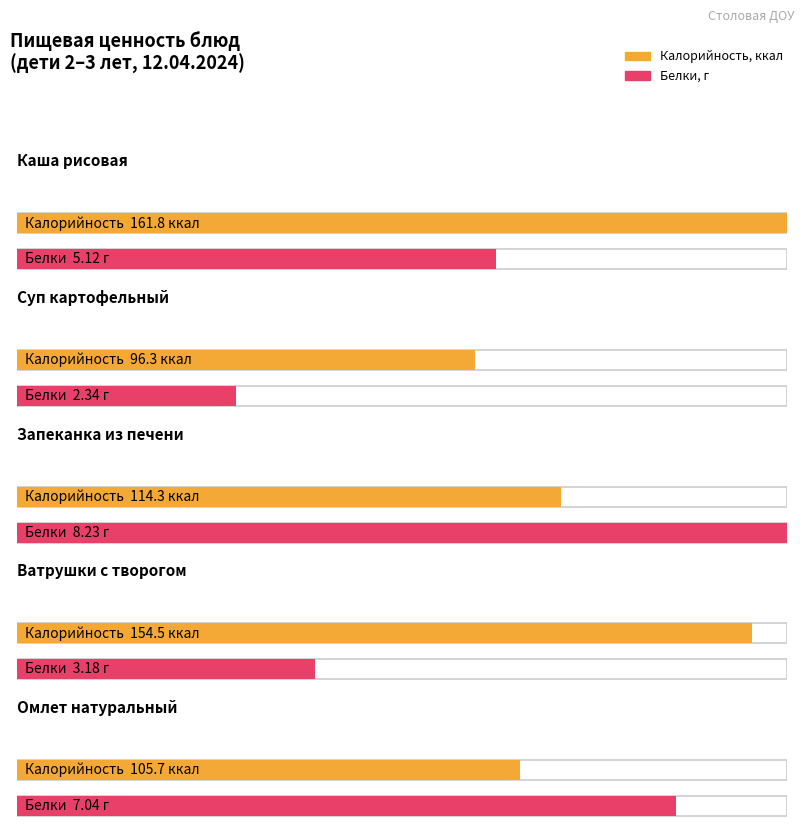

Is it true that Белки, г equals 5.1 at Каша рисовая?

True